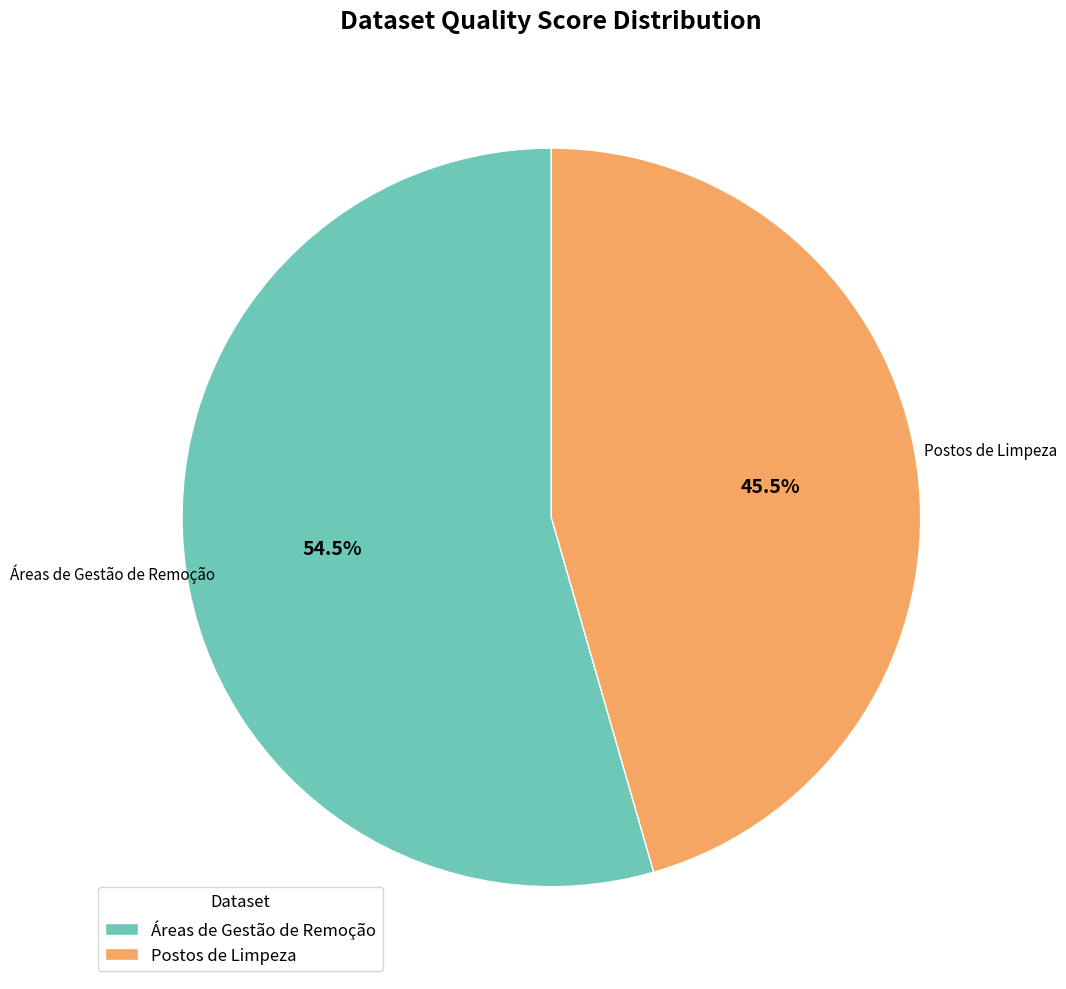

What is the largest slice in the pie chart?

Áreas de Gestão de Remoção